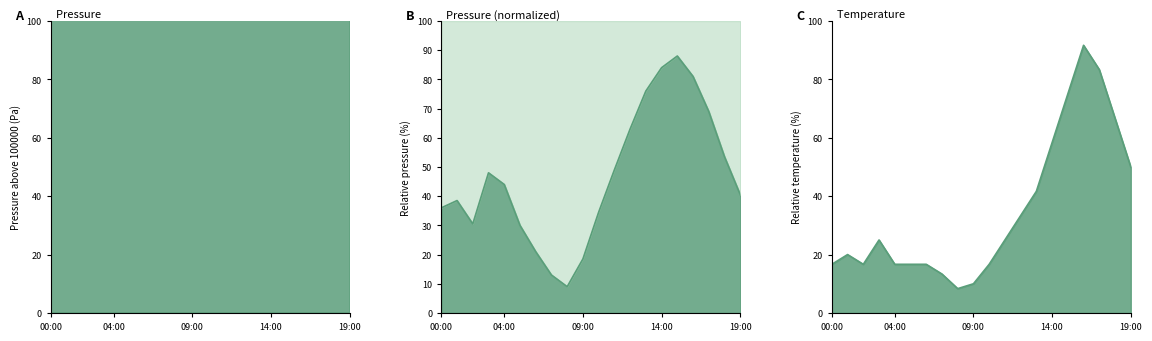

Reading right to left, list all the values displayed in this chart.

pressure: 471.2	476.4	482.6	487.4	490.2	488.6	485.4	480.2	474.6	468.8	462.4	458.6	460.2	463.4	467.0	472.6	474.2	467.2	470.4	469.4
temperature: 50.0	66.7	83.3	91.7	75.0	58.3	41.7	33.3	25.0	16.7	10.0	8.3	13.3	16.7	16.7	16.7	25.0	16.7	20.0	16.7